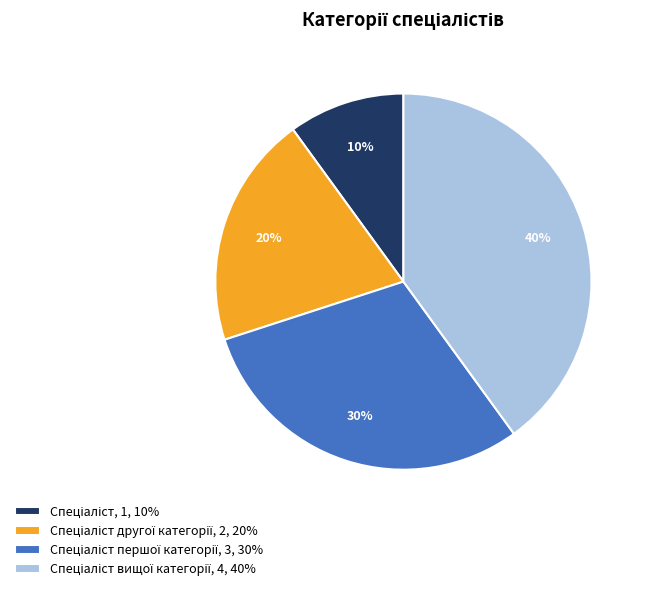

Does any single category account for the majority?

No